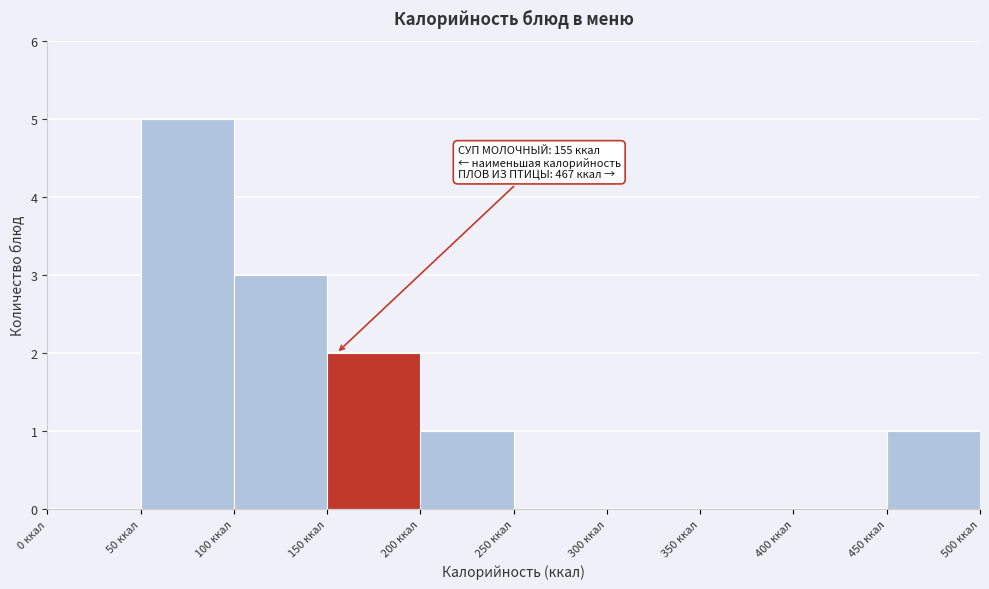

Which range on the x-axis has the tallest bar?

50 to 100